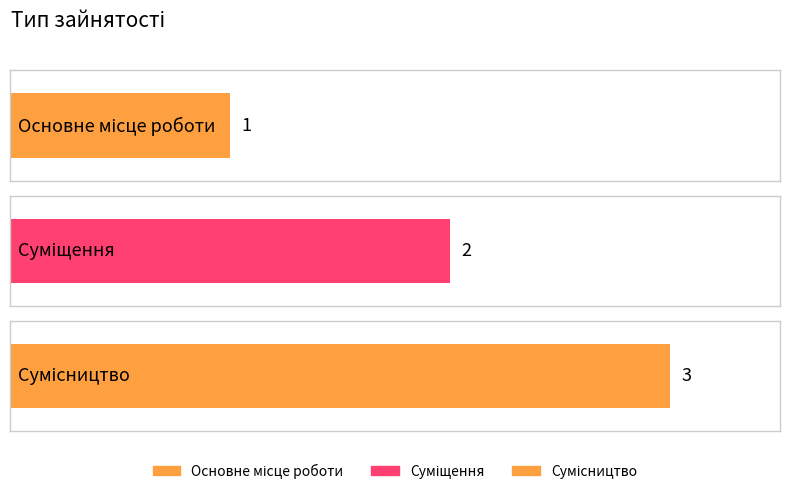

What is the value of the 3rd bar from the left?

3